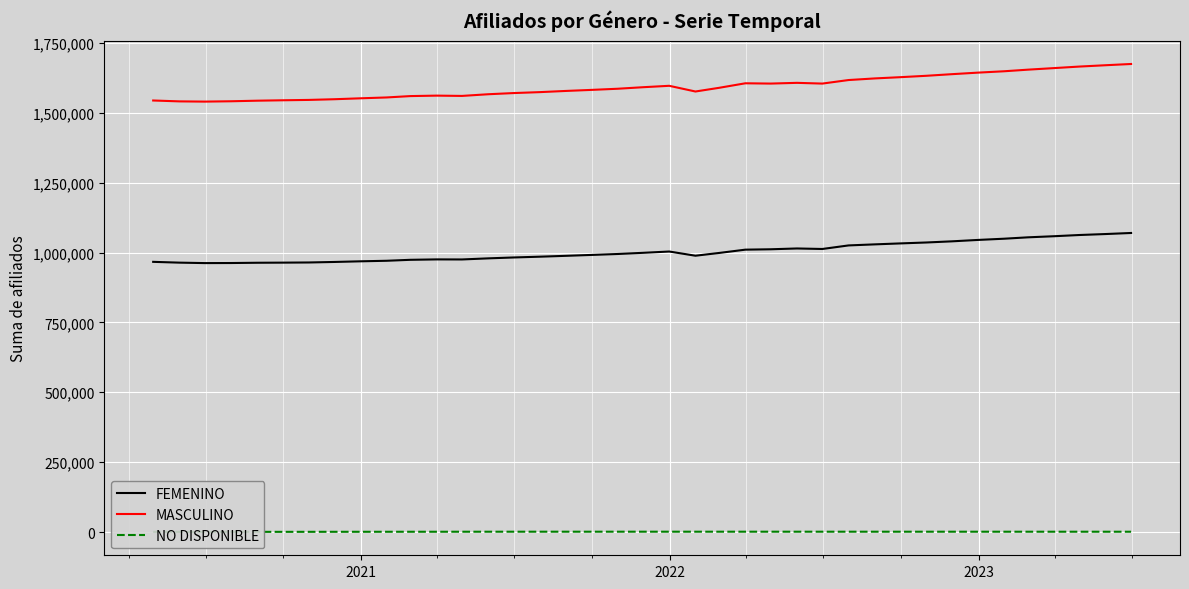

True or false: FEMENINO and MASCULINO intersect in this chart.

False